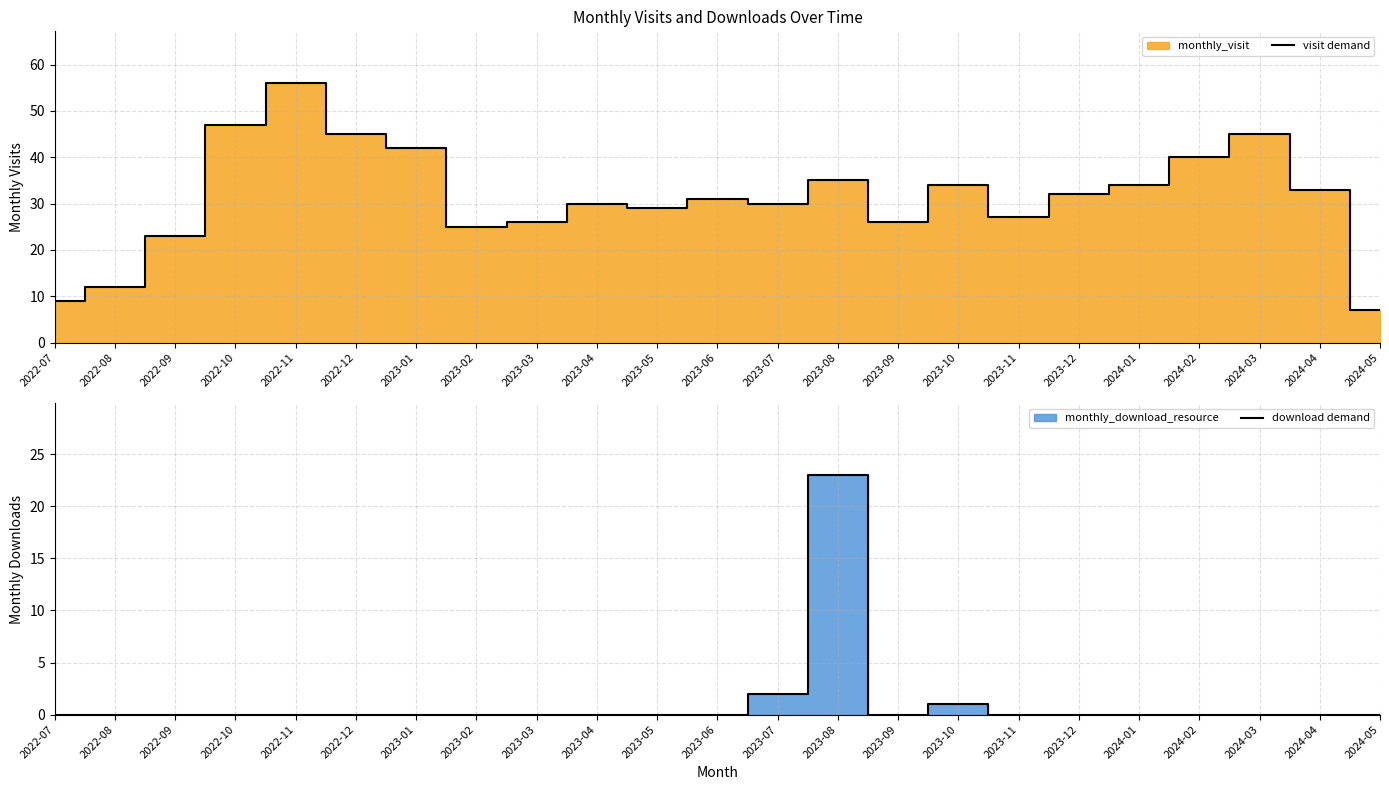

True or false: visit demand has more than 0 points higher than both neighbors.

True